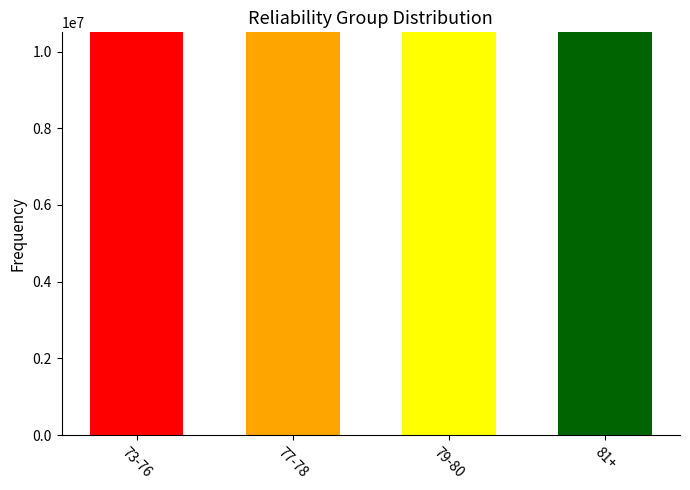

How many distinct data groups are displayed?

1